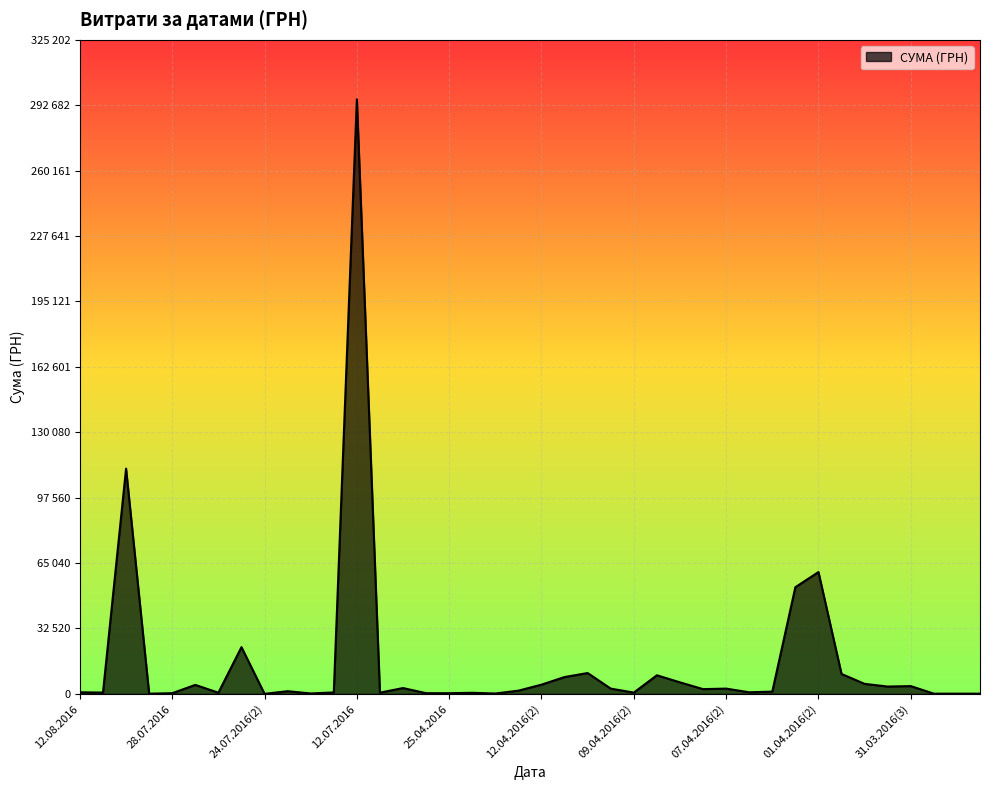

Does the chart display data point markers on the line(s)?

No